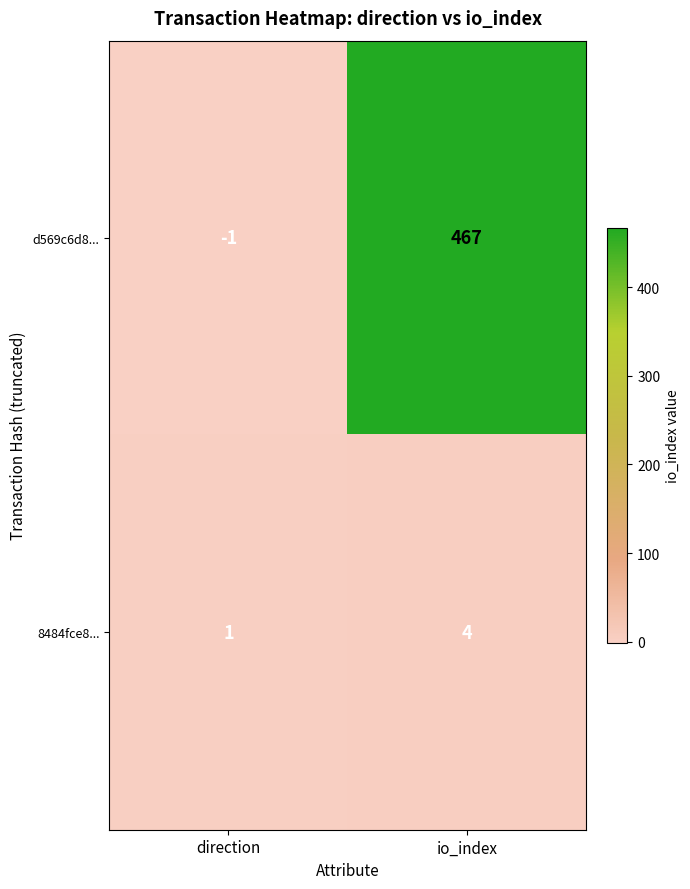

The value of d569c6d8... at direction is -1. True or false?

True